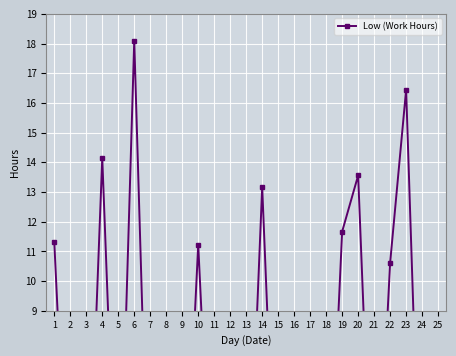

True or false: the data shows 0.0 at 21.

True